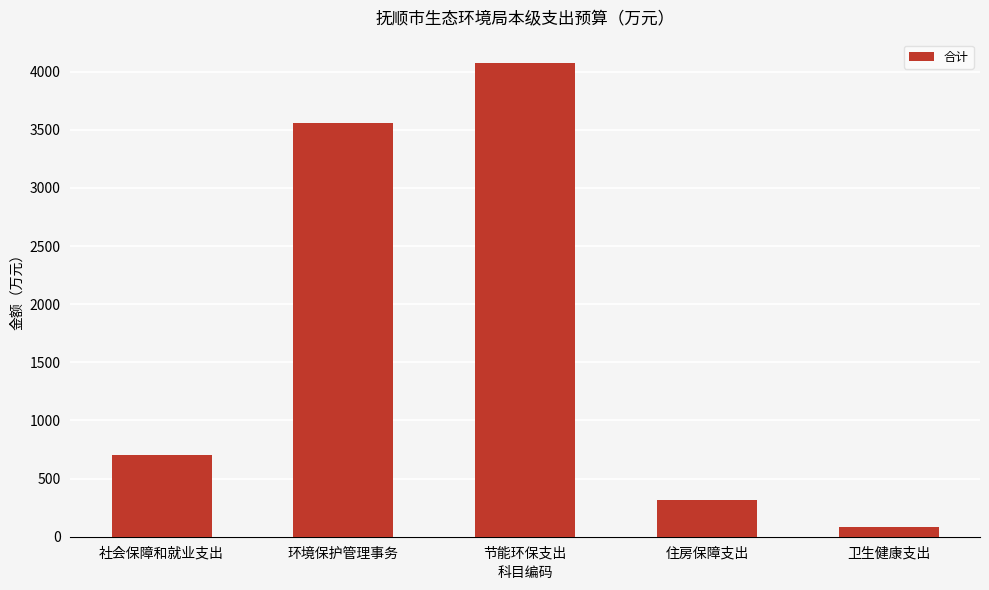

The chart shows a value of 2221.9 at 节能环保支出. True or false?

False